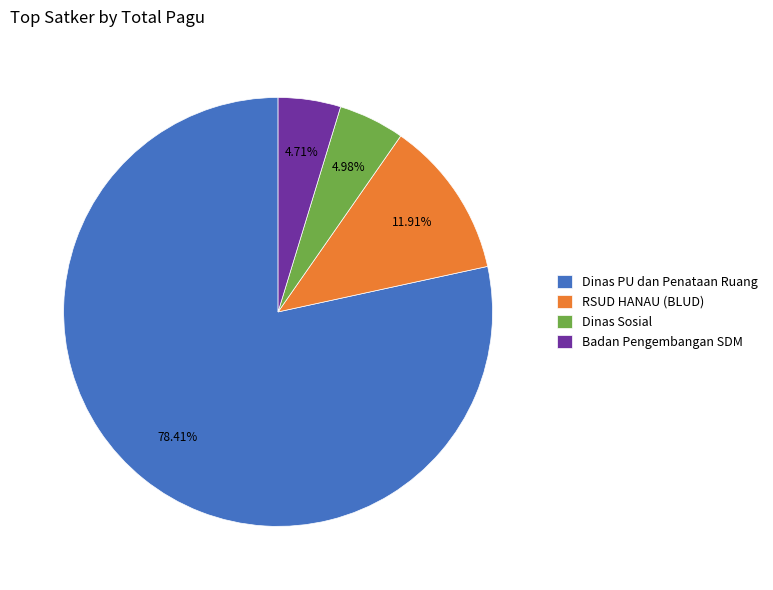

Which category has the biggest portion of the pie?

Dinas PU dan Penataan Ruang